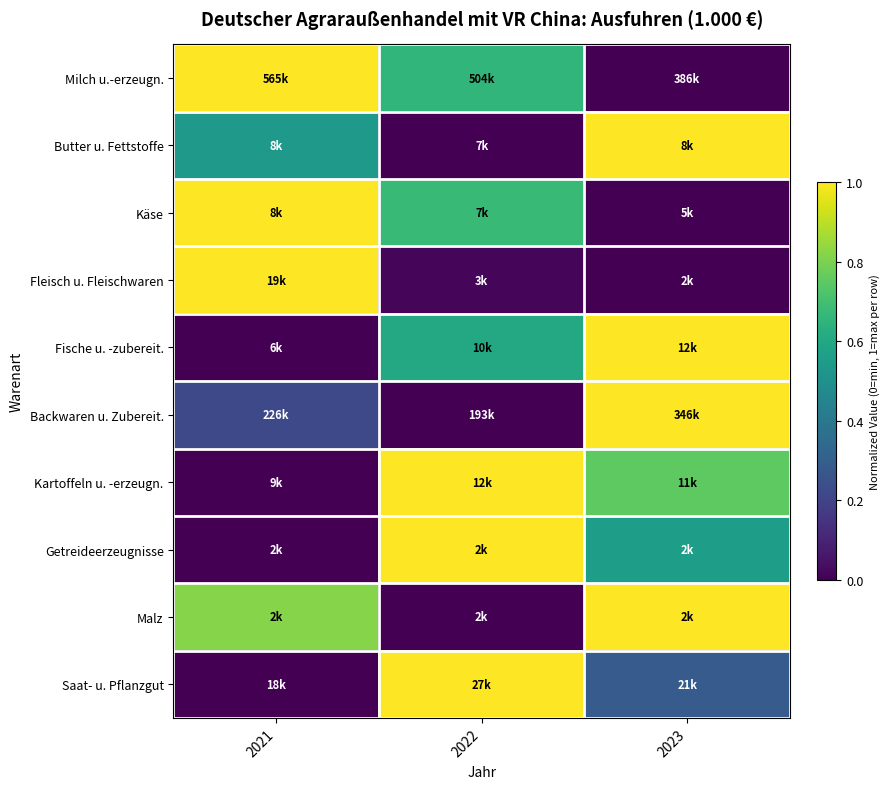

Which series changed the most between 2021 and 2023?

Milch u.-erzeugn.